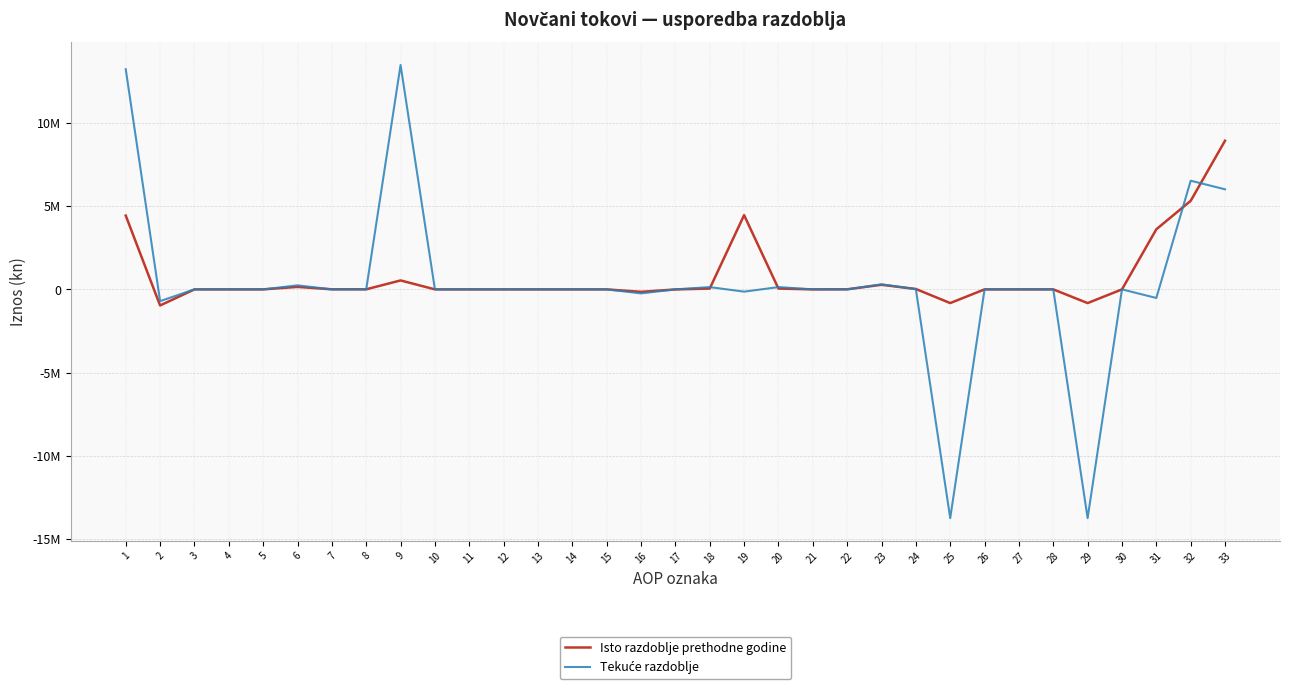

Rank the series by their average value, from highest to lowest.

Isto razdoblje prethodne godine, Tekuće razdoblje